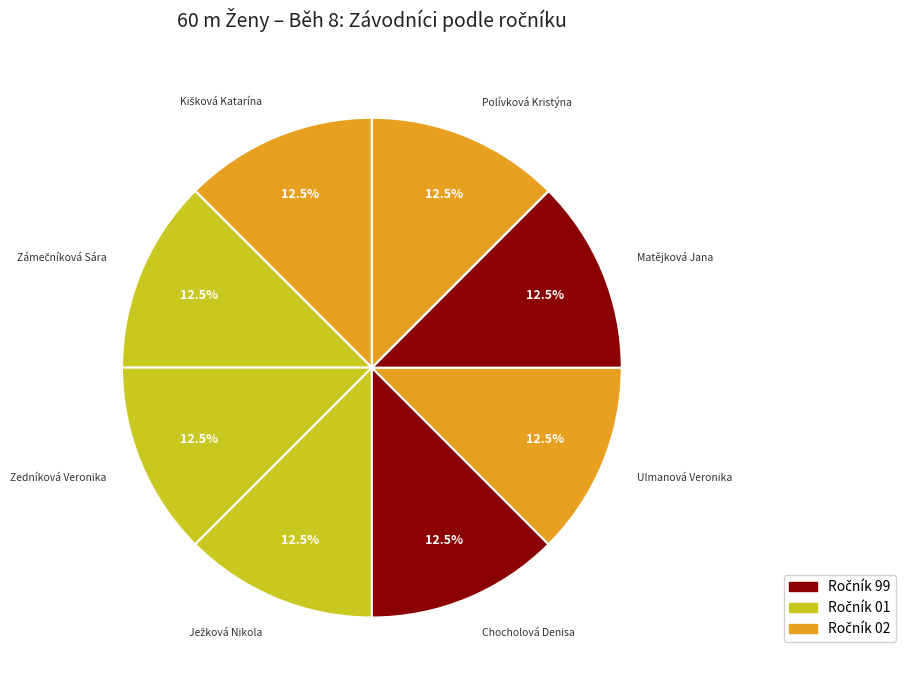

Count the number of slices in the pie.

8